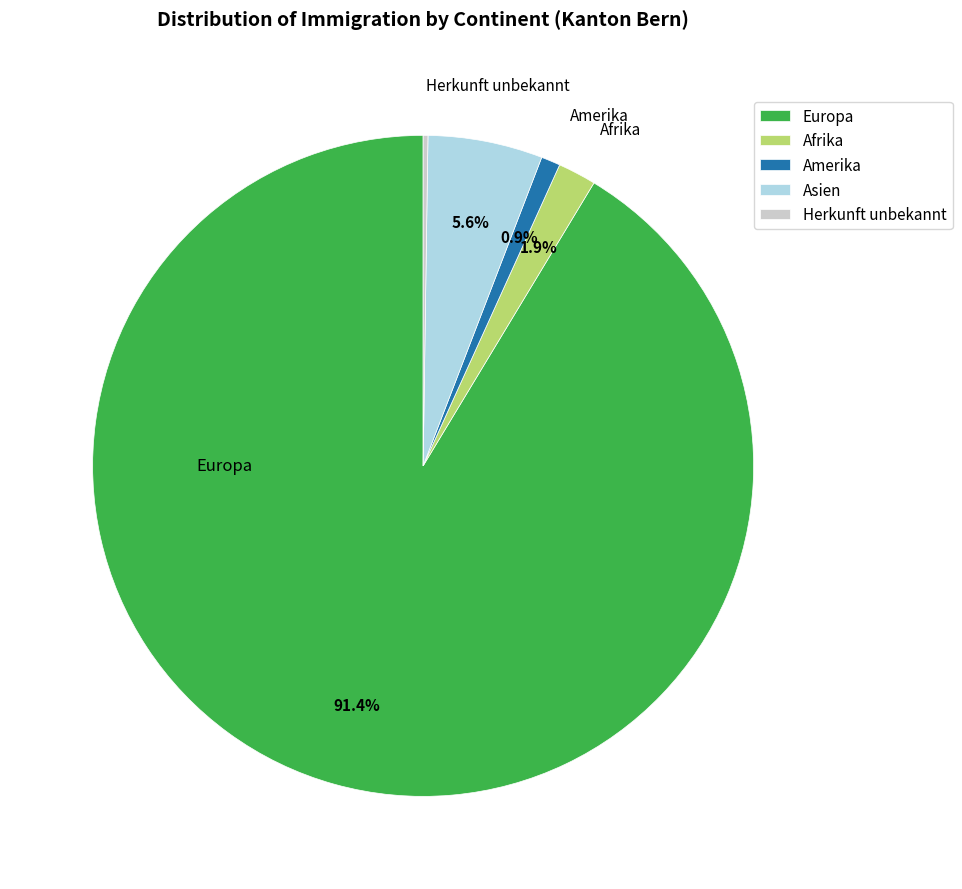

Does any single category account for the majority?

Yes